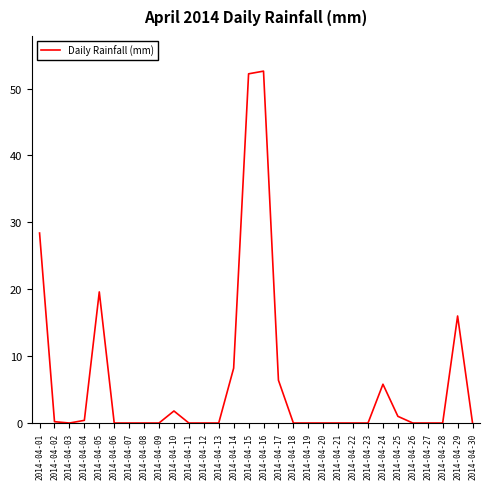

What is the sum of the values at 2014-04-16 and 2014-04-17?

59.0